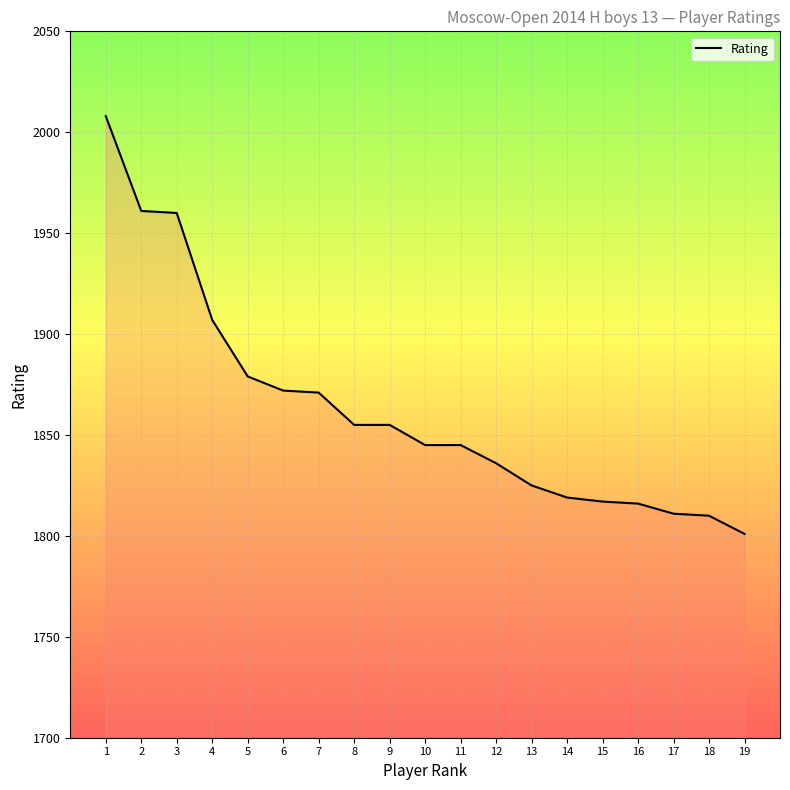

Does the chart display data point markers on the line(s)?

No